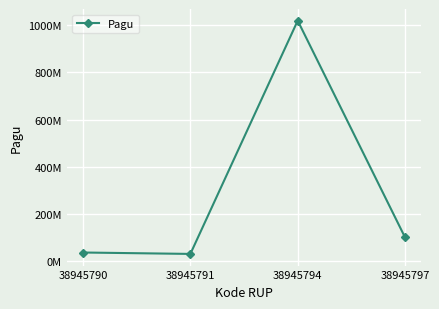

Approximately how many times larger is the value at 38945797 compared to 38945790?

2.8